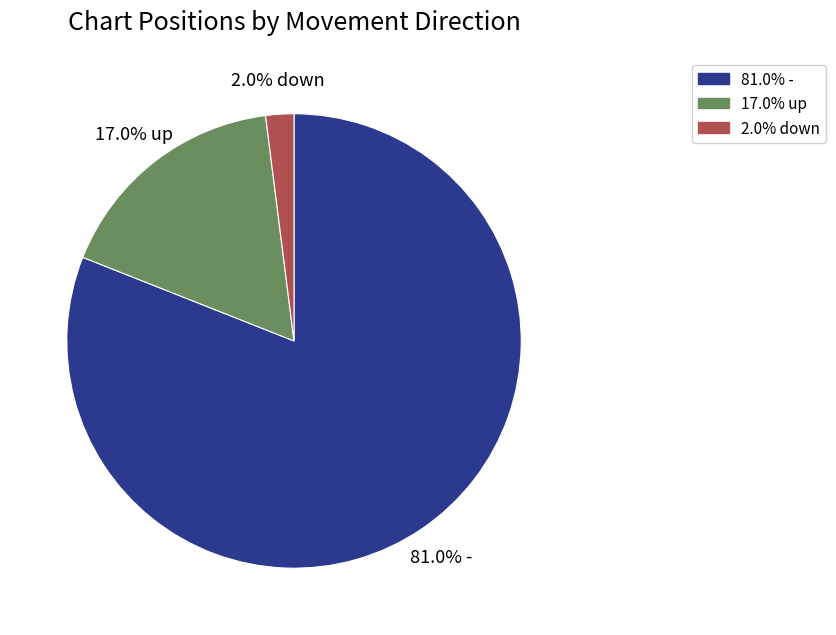

Count the number of slices in the pie.

3